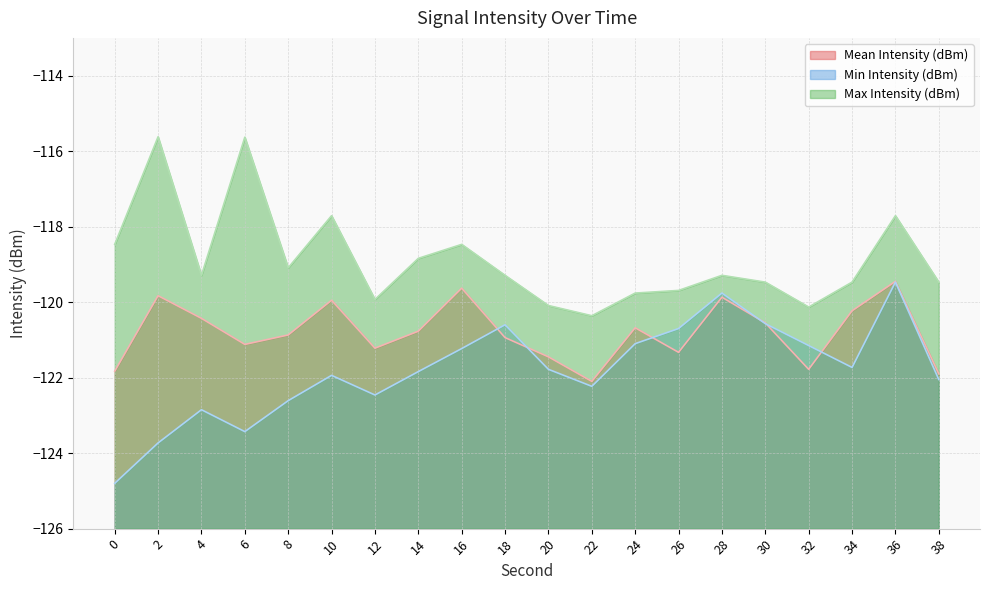

What are all the series names shown in the legend?

Mean Intensity (dBm), Min Intensity (dBm), Max Intensity (dBm)